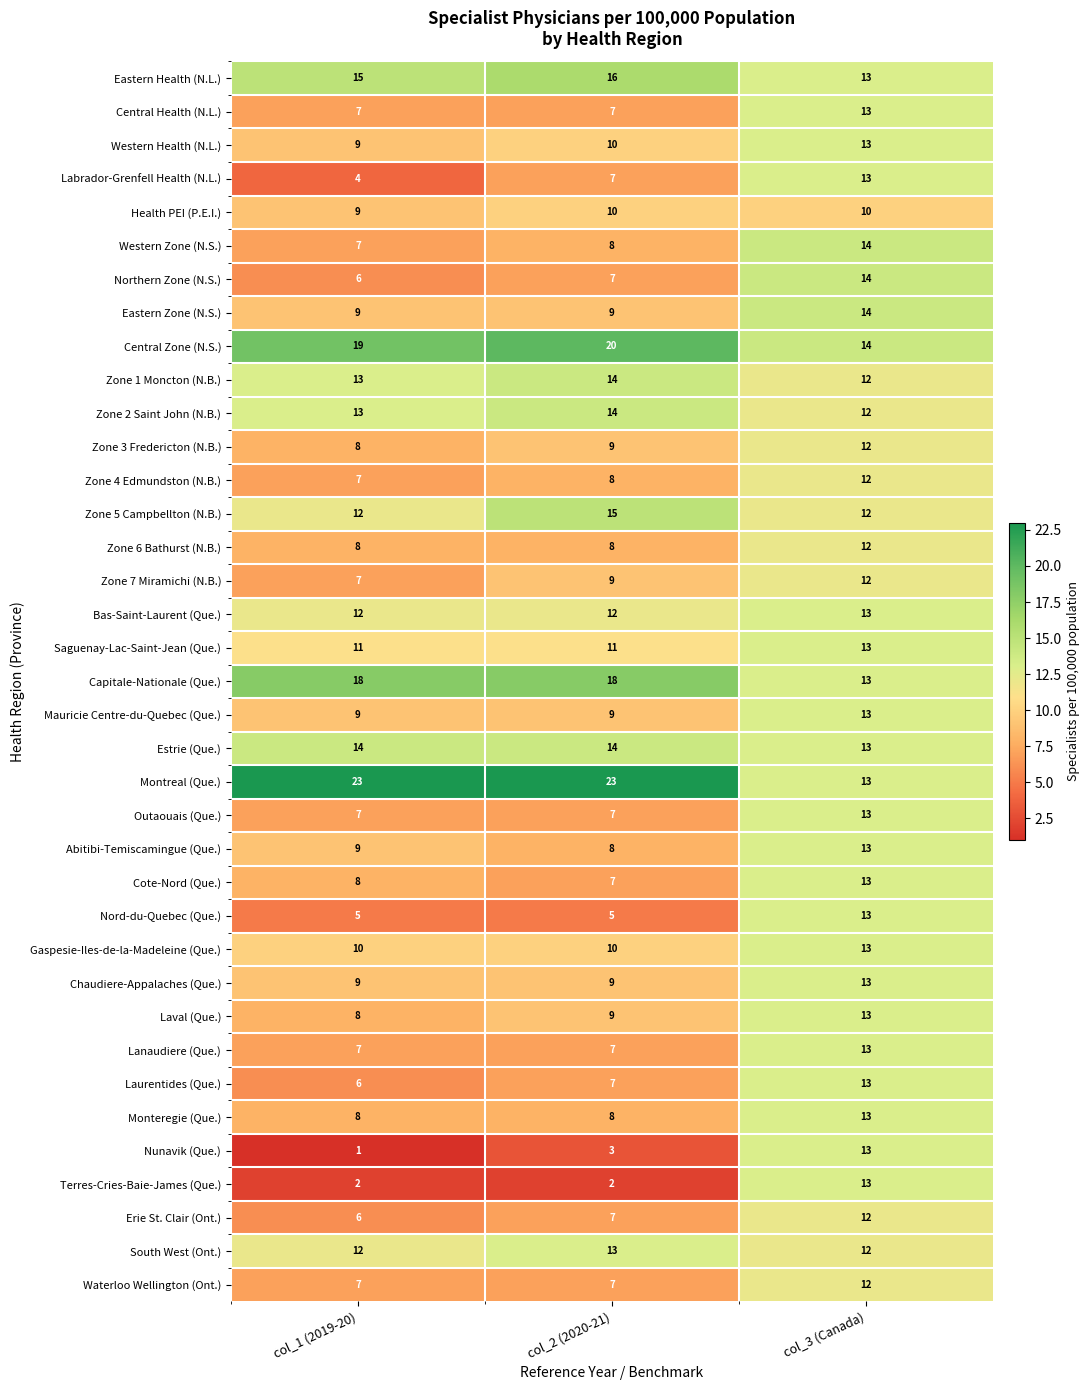

Between col_2 (2020-21) and col_3 (Canada), which series saw the biggest shift?

Terres-Cries-Baie-James (Que.)